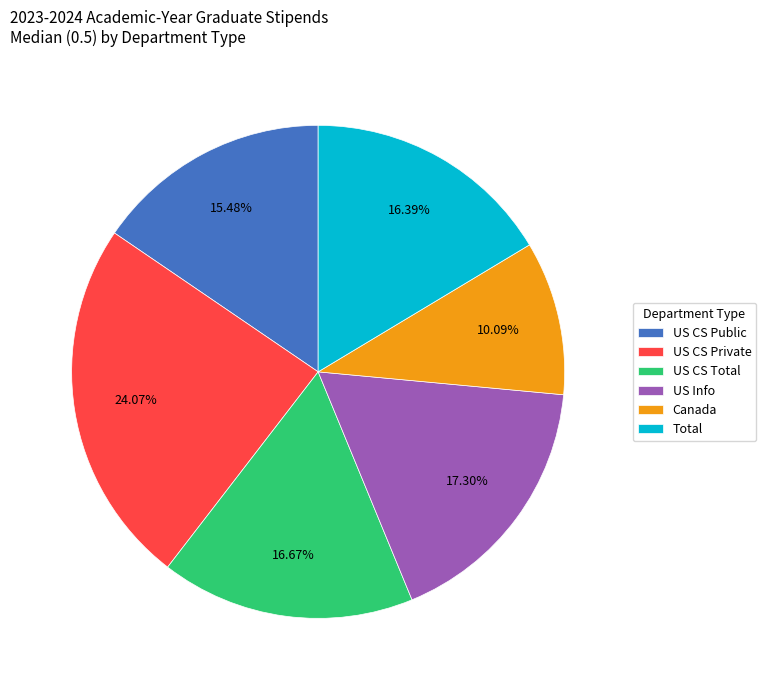

Approximately how many times larger is the value at Total compared to US CS Total?

1.0